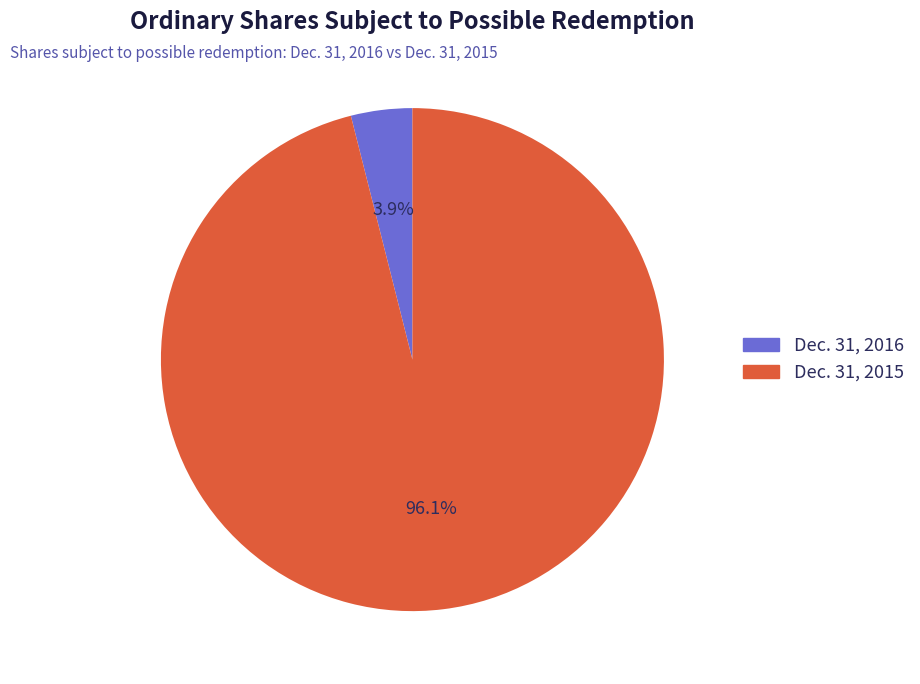

What is the smallest slice in the pie chart?

Dec. 31, 2016